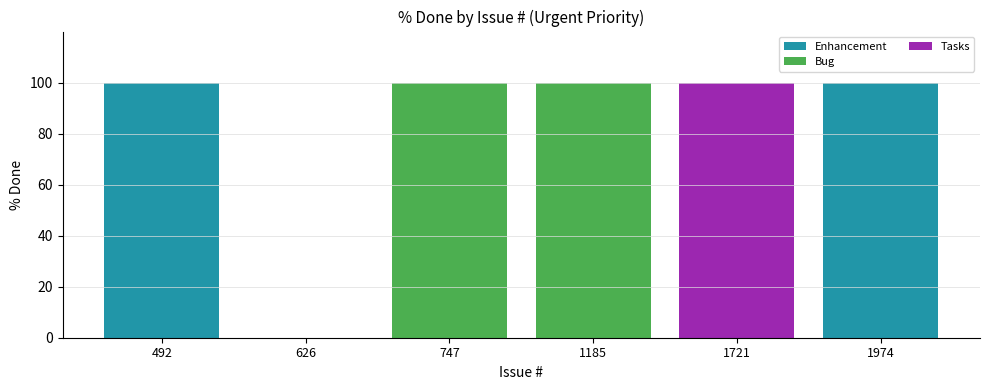

The value of Enhancement at 1974 is 160. True or false?

False